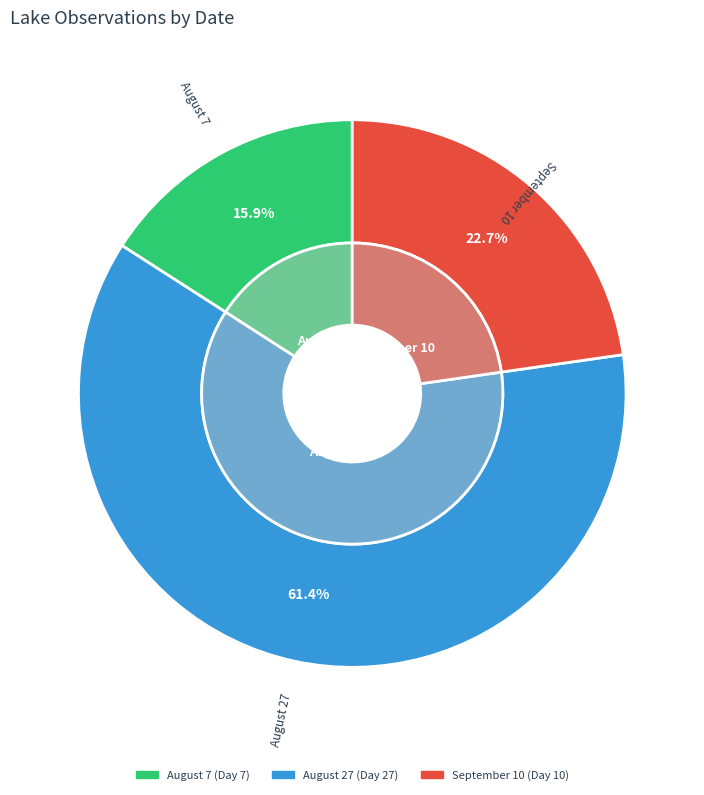

The 08/07/2005 slice represents 16% of the pie. True or false?

True